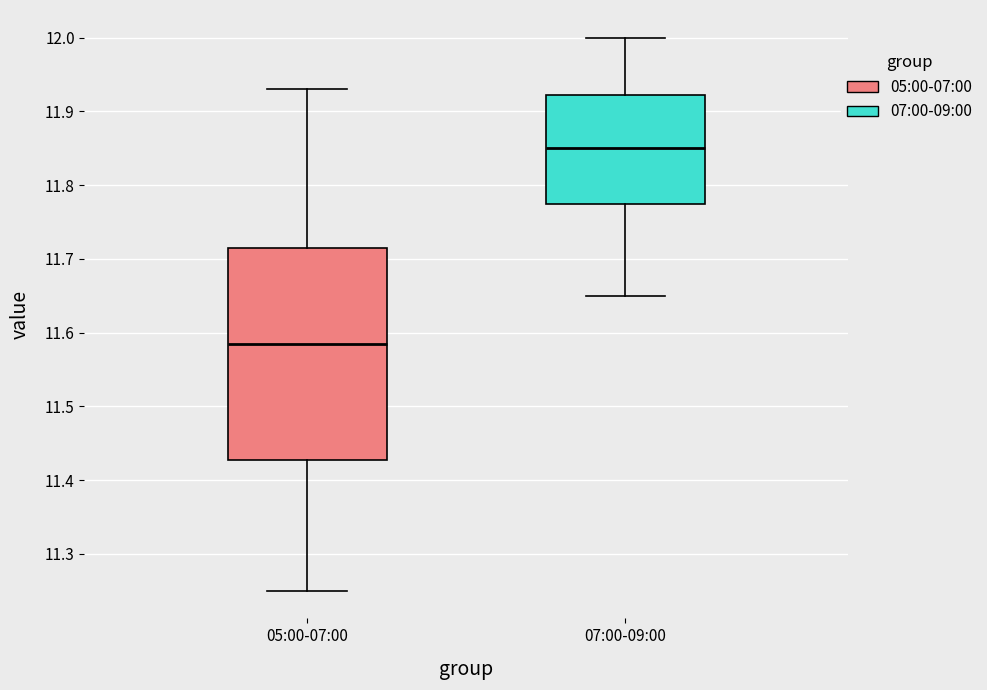

Reading left to right, transcribe this box plot: for each box, give where its median line is, the range the box spans, and where its two whiskers end, as read against the y-axis. The values are not printed on the chart, so give them approximately, as read against the axis.

05:00-07:00: median 11.59, box 11.43 to 11.72, whiskers 11.25 to 11.93
07:00-09:00: median 11.85, box 11.78 to 11.92, whiskers 11.65 to 12.00